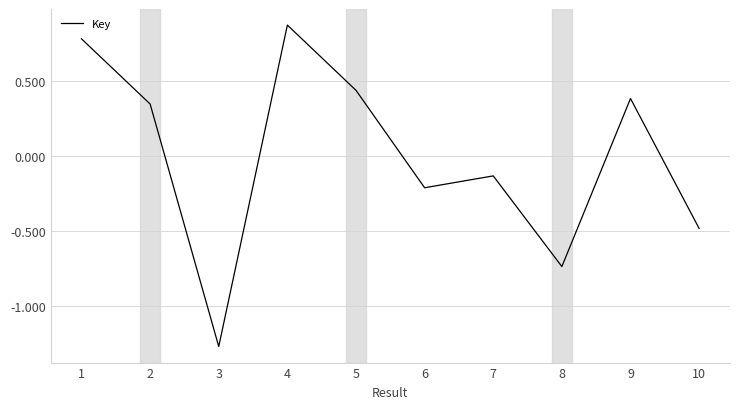

At which label is the value closest to 0?

7